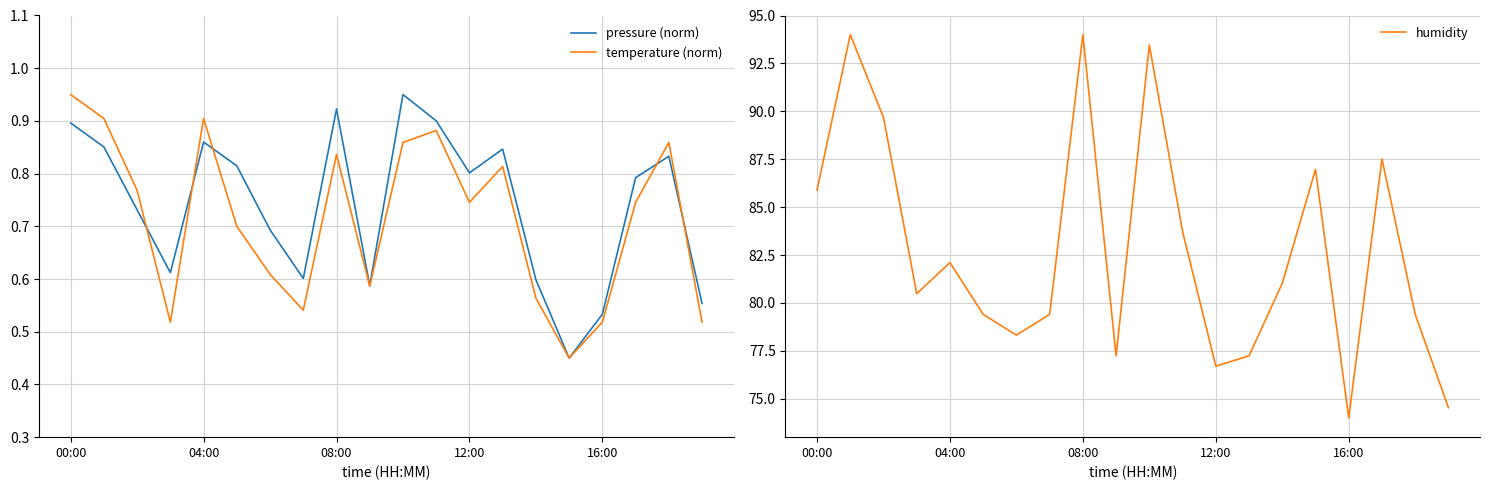

True or false: humidity and temperature (norm) intersect in this chart.

False